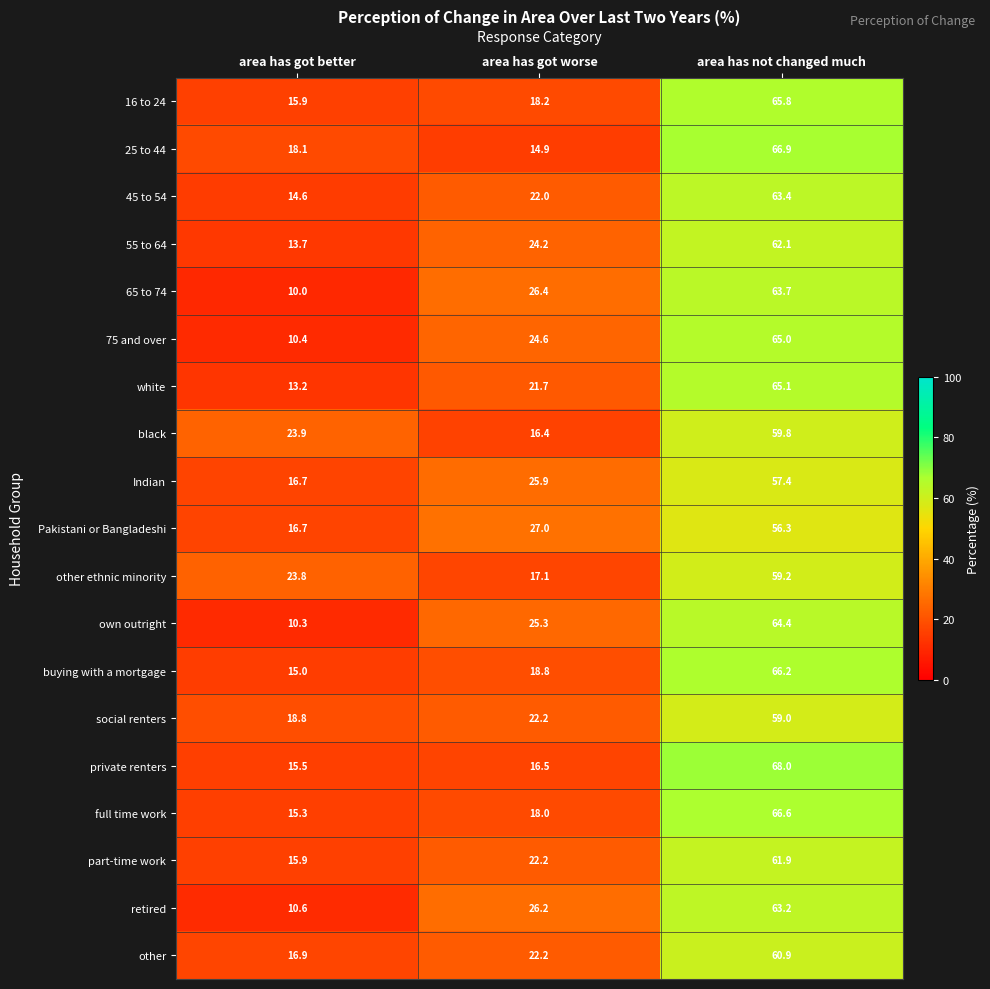

What is the difference between the highest and lowest values at area has got worse?

12.1